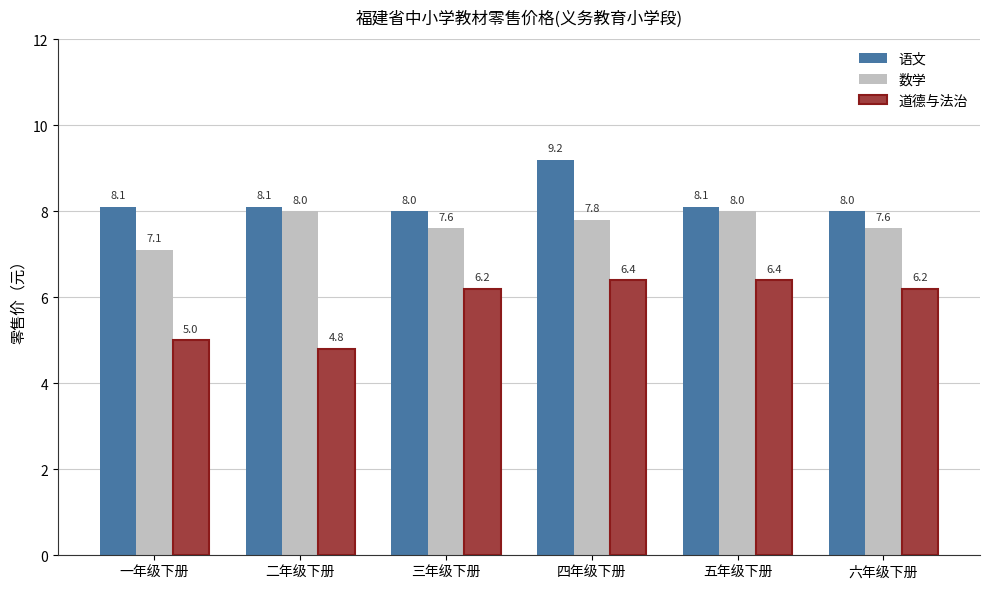

What is the maximum value for 语文?

9.2